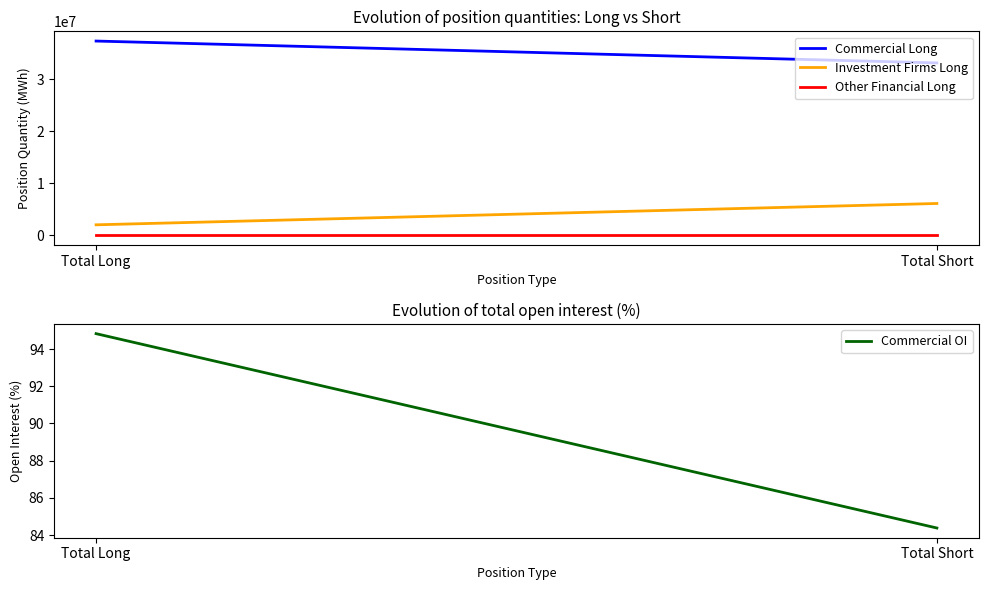

What is the label of the 2nd point from the right?

Total Long